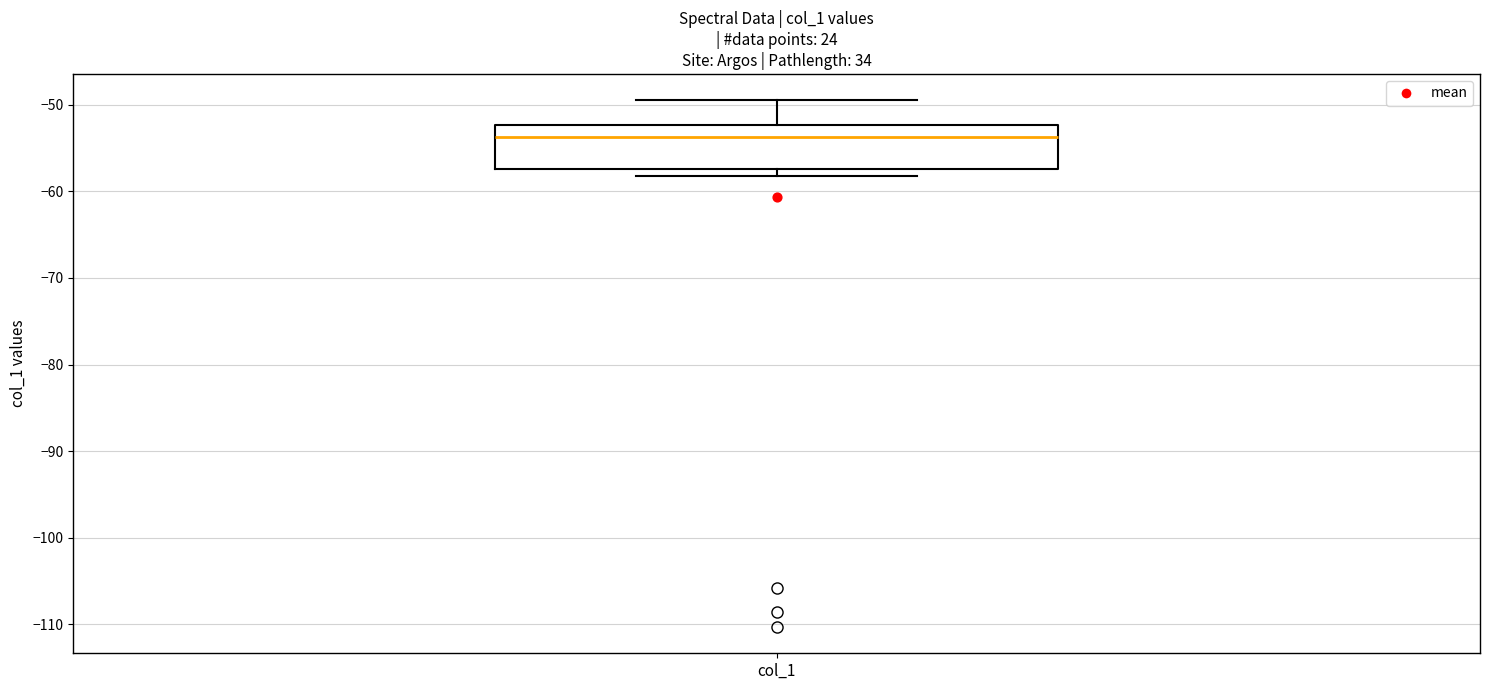

Transcribe this box plot: give where the median line is, the range the box spans, and where the two whiskers end, as read against the y-axis. The values are not printed on the chart, so give them approximately, as read against the axis.

median -54, box -57 to -52, whiskers -58 to -49